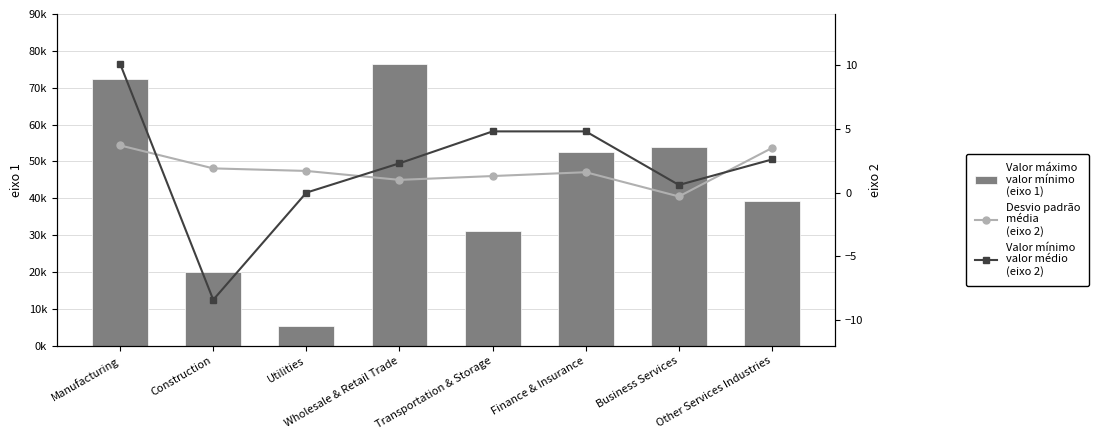

How many groups of bars are there?

8